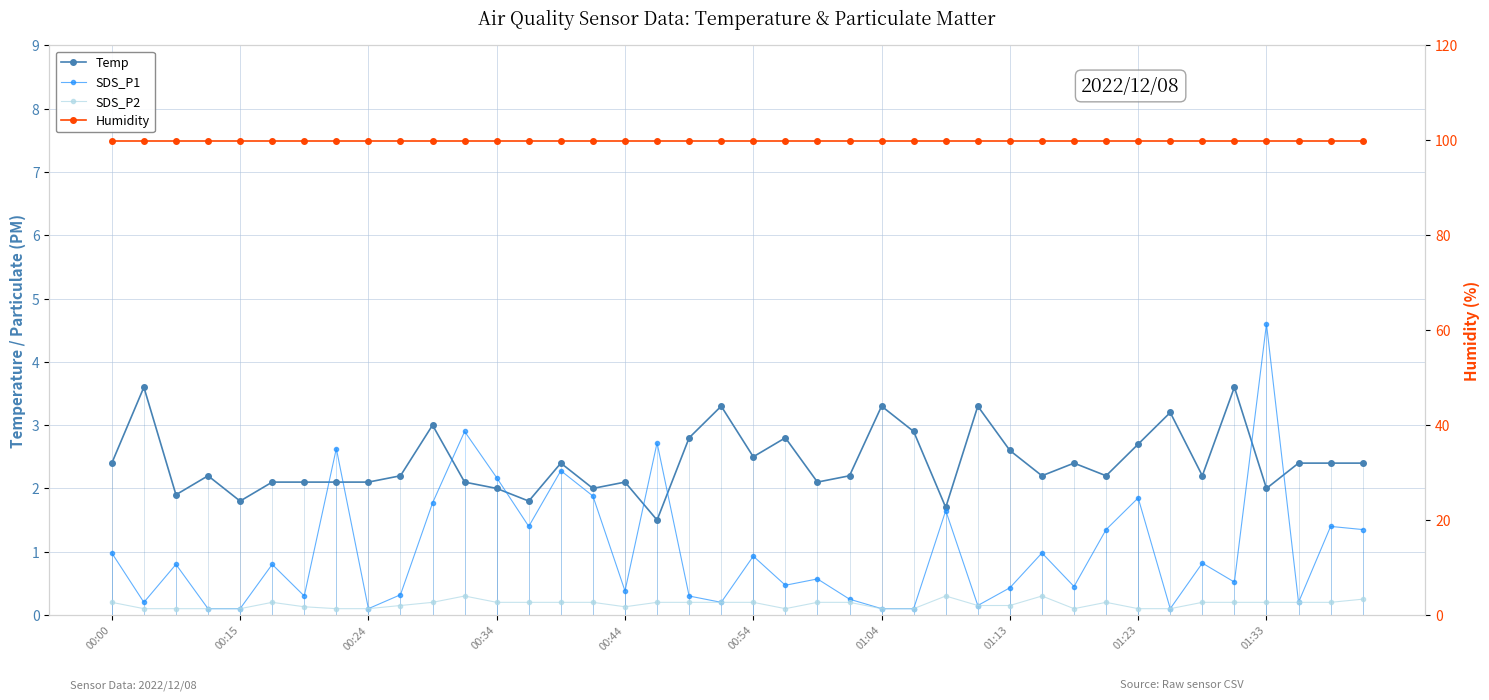

In Temp, how many points are lower than both neighbors (excluding endpoints)?

12